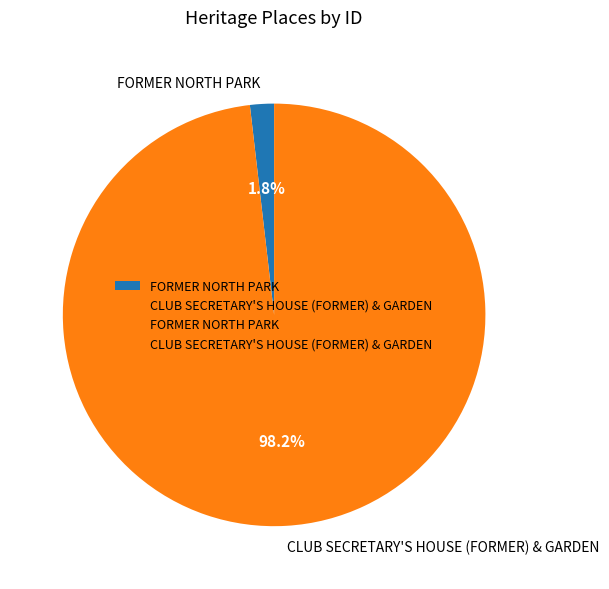

Does CLUB SECRETARY'S HOUSE (FORMER) & GARDEN represent more than half of the total?

Yes